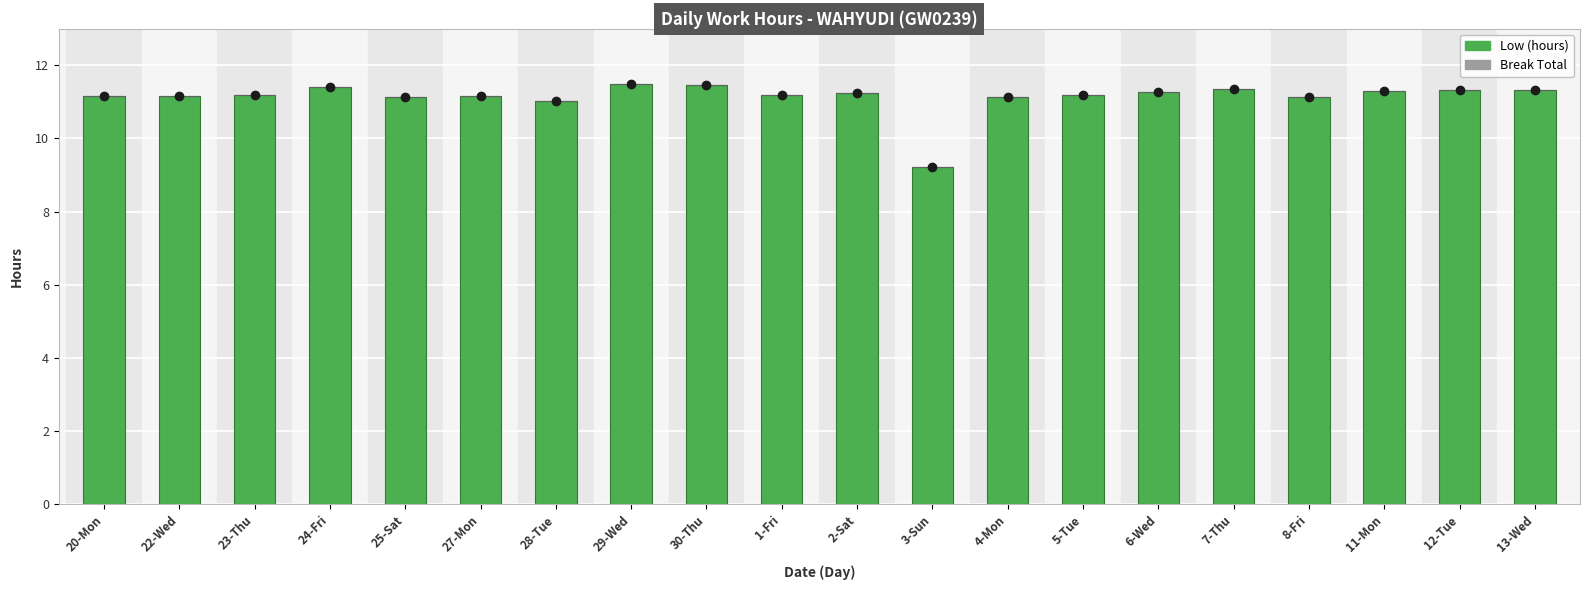

The value at 20-Mon is 7.7. True or false?

False